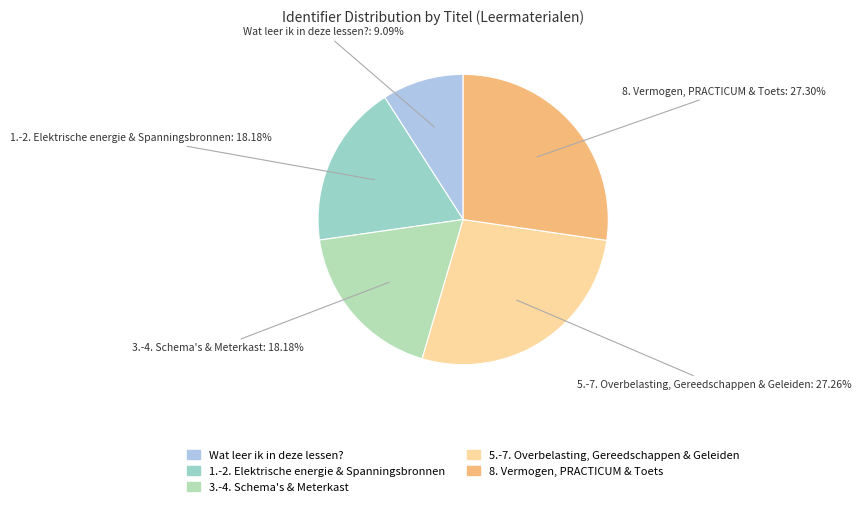

To the nearest percent, what is the average slice percentage?

20%